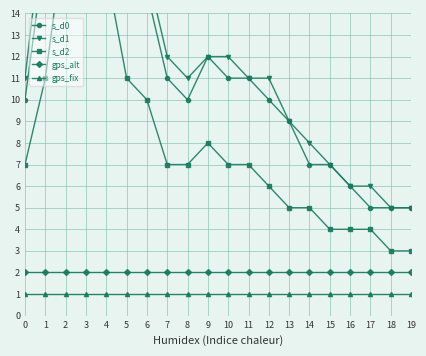

Reading left to right, extract all data points from this chart.

s_d0: 10	17	28	26	26	16	15	11	10	12	11	11	10	9	7	7	6	5	5	5
s_d1: 11	19	30	27	27	17	16	12	11	12	12	11	11	9	8	7	6	6	5	5
s_d2: 7	11	18	16	16	11	10	7	7	8	7	7	6	5	5	4	4	4	3	3
gps_alt: 2	2	2	2	2	2	2	2	2	2	2	2	2	2	2	2	2	2	2	2
gps_fix: 1	1	1	1	1	1	1	1	1	1	1	1	1	1	1	1	1	1	1	1